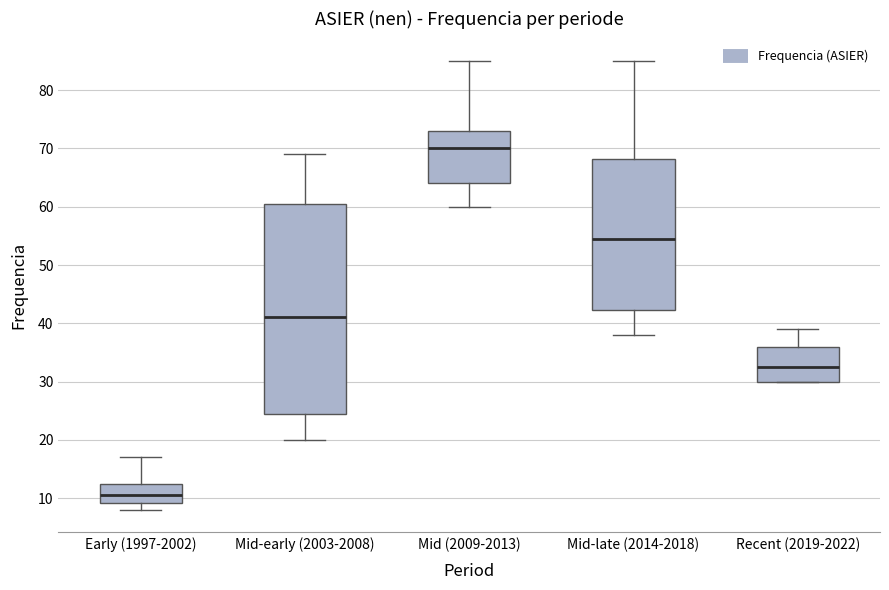

Which box has the highest median line?

Mid (2009-2013)